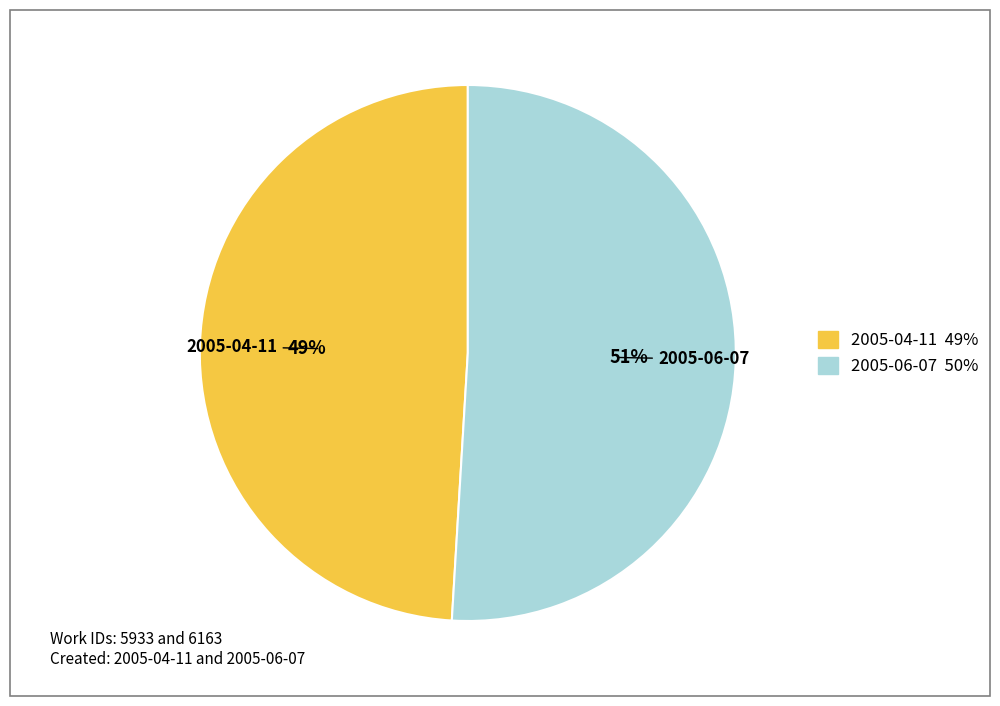

Is the sum of 2005-06-07 and 2005-04-11 greater than half?

Yes